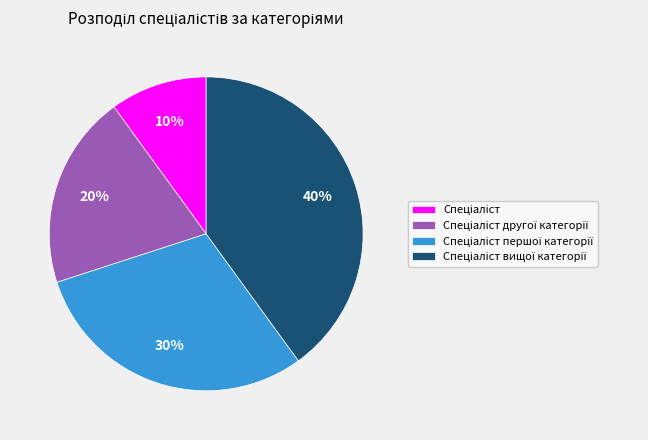

Does any single category account for the majority?

No